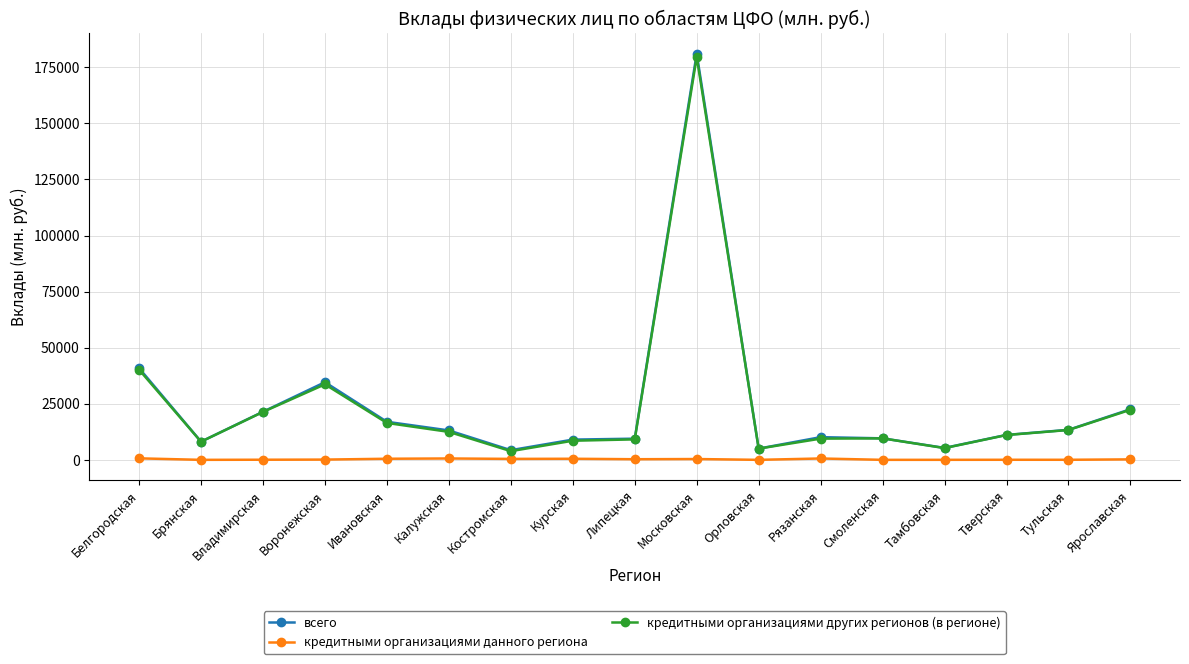

What are all the series names shown in the legend?

всего, кредитными организациями данного региона, кредитными организациями других регионов (в регионе)